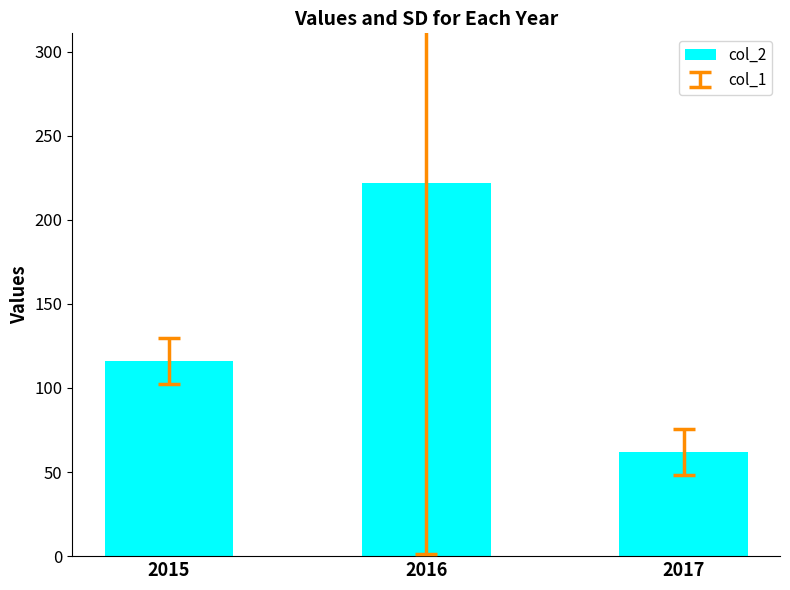

What value does the data have at 2017?

62